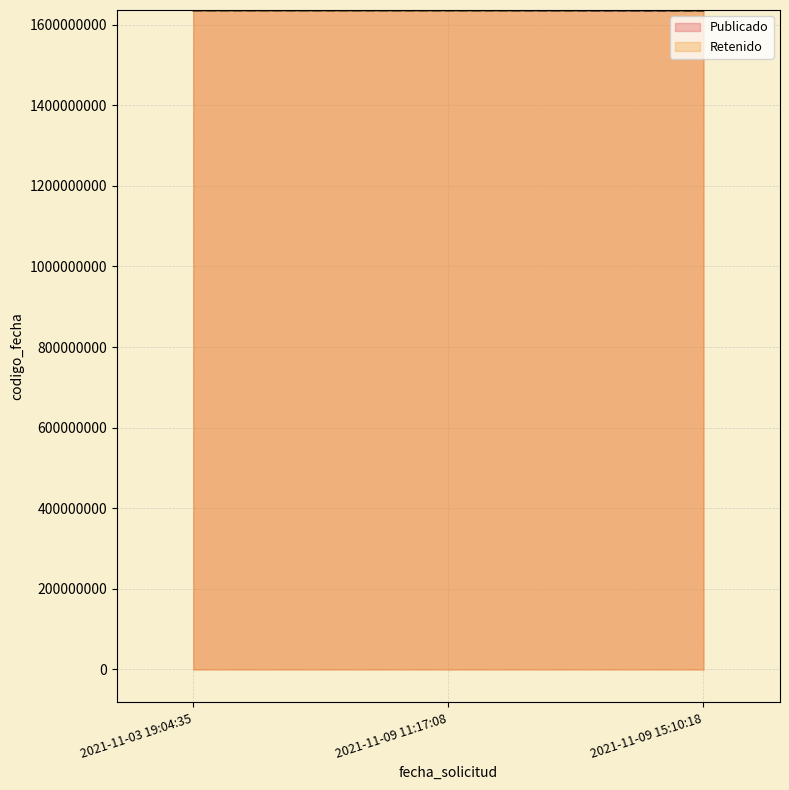

True or false: Retenido has a value of 2373942917 at 2021-11-09 11:17:08.

False